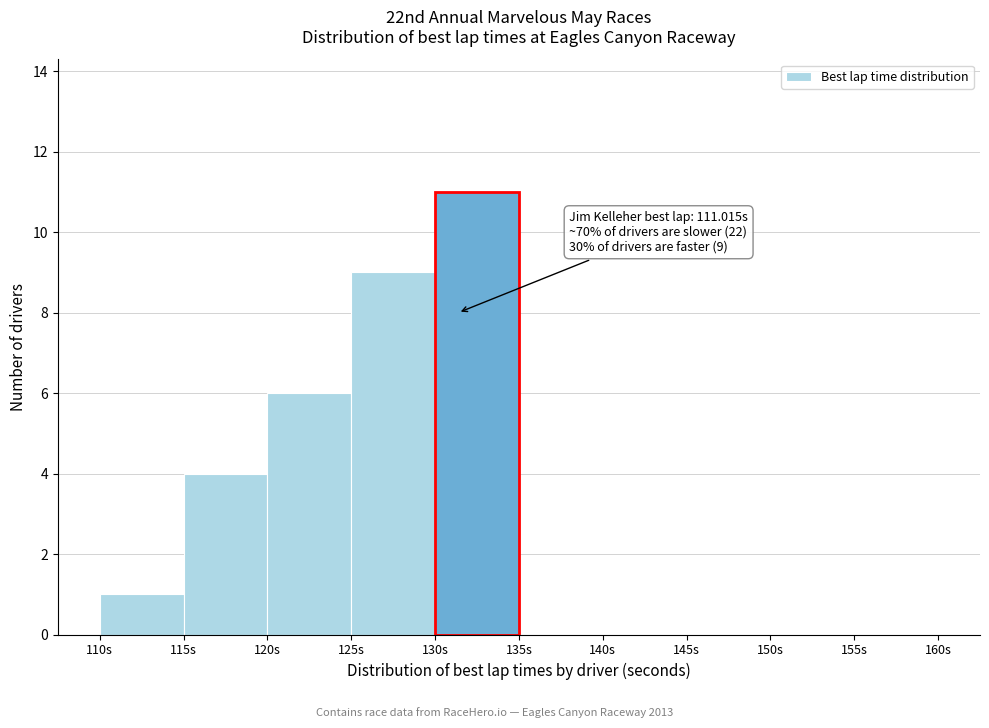

Over which range of the x-axis is the bar tallest?

130 to 135